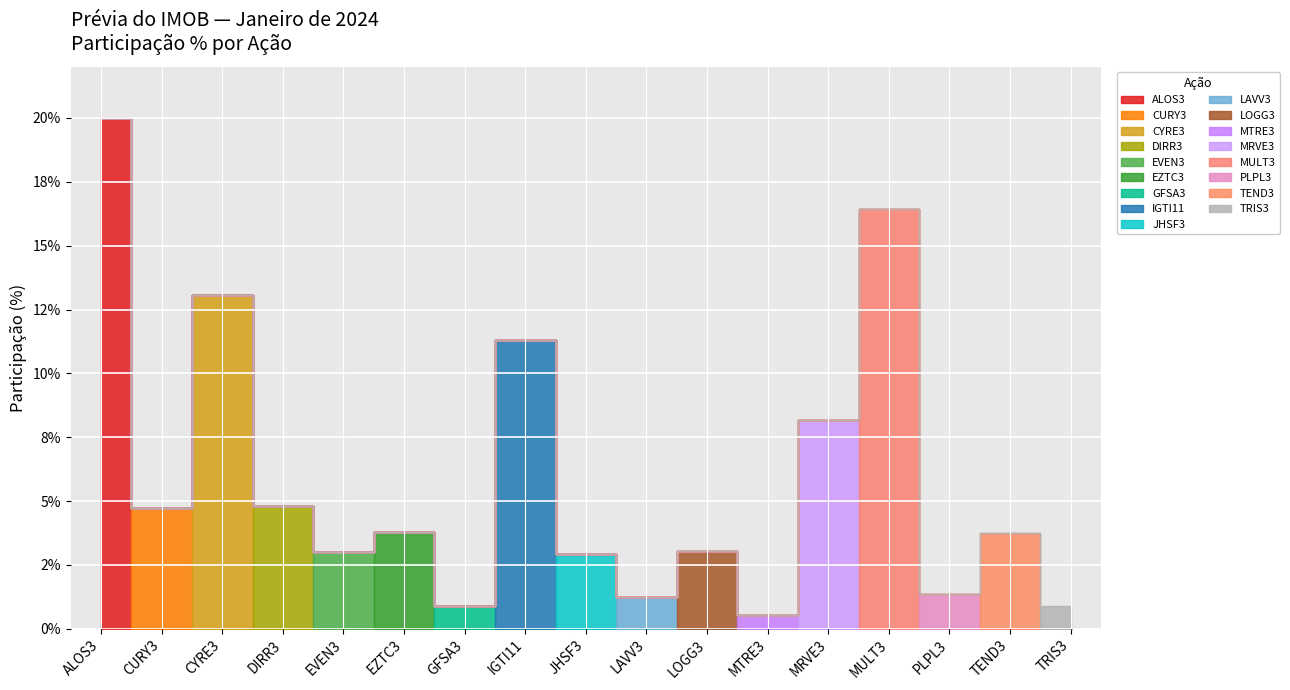

Is it true that the value at TEND3 is 3.8?

True